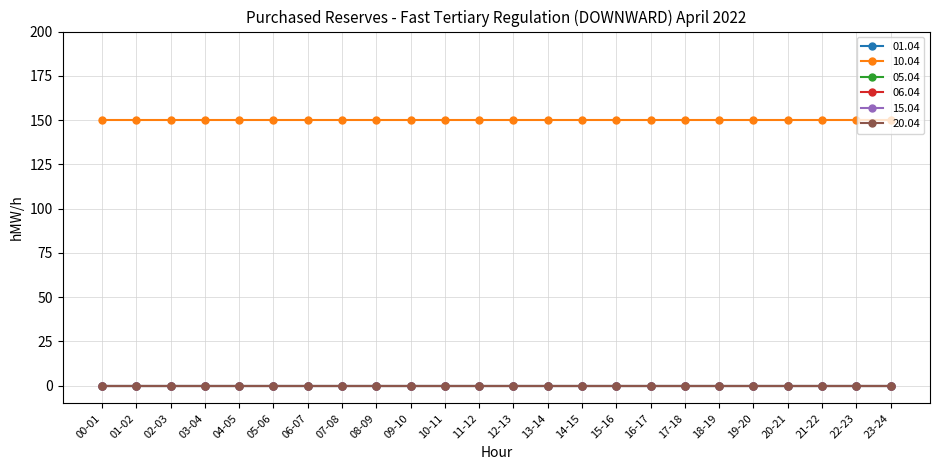

Is this an area chart (filled region under the line)?

No